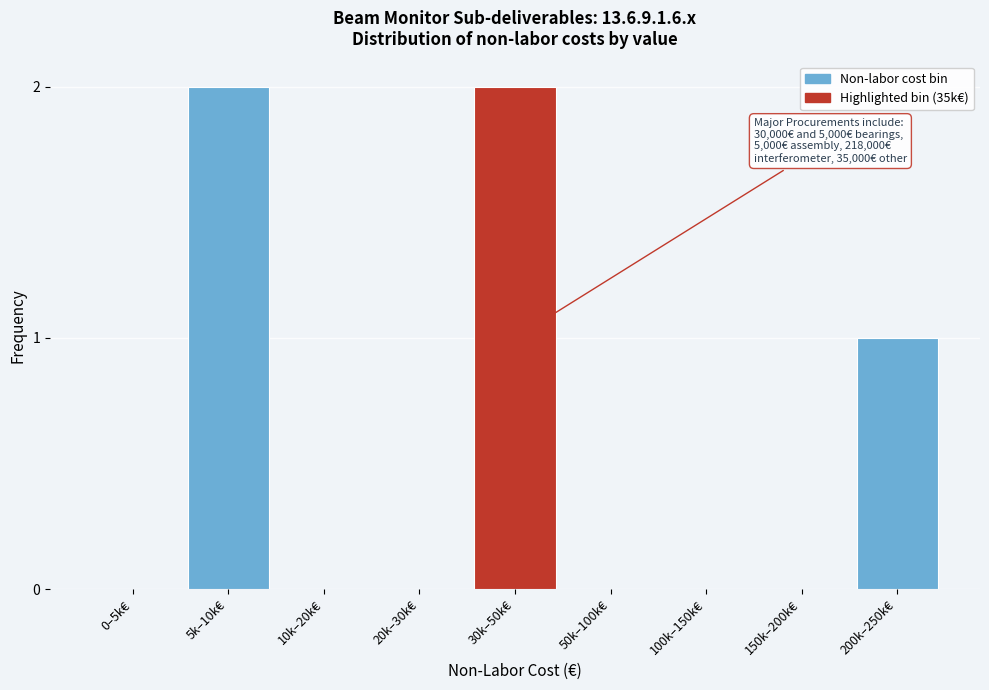

Reading left to right, what are all the values shown in this chart?

0–5k€=0	5k–10k€=2	10k–20k€=0	20k–30k€=0	30k–50k€=2	50k–100k€=0	100k–150k€=0	150k–200k€=0	200k–250k€=1